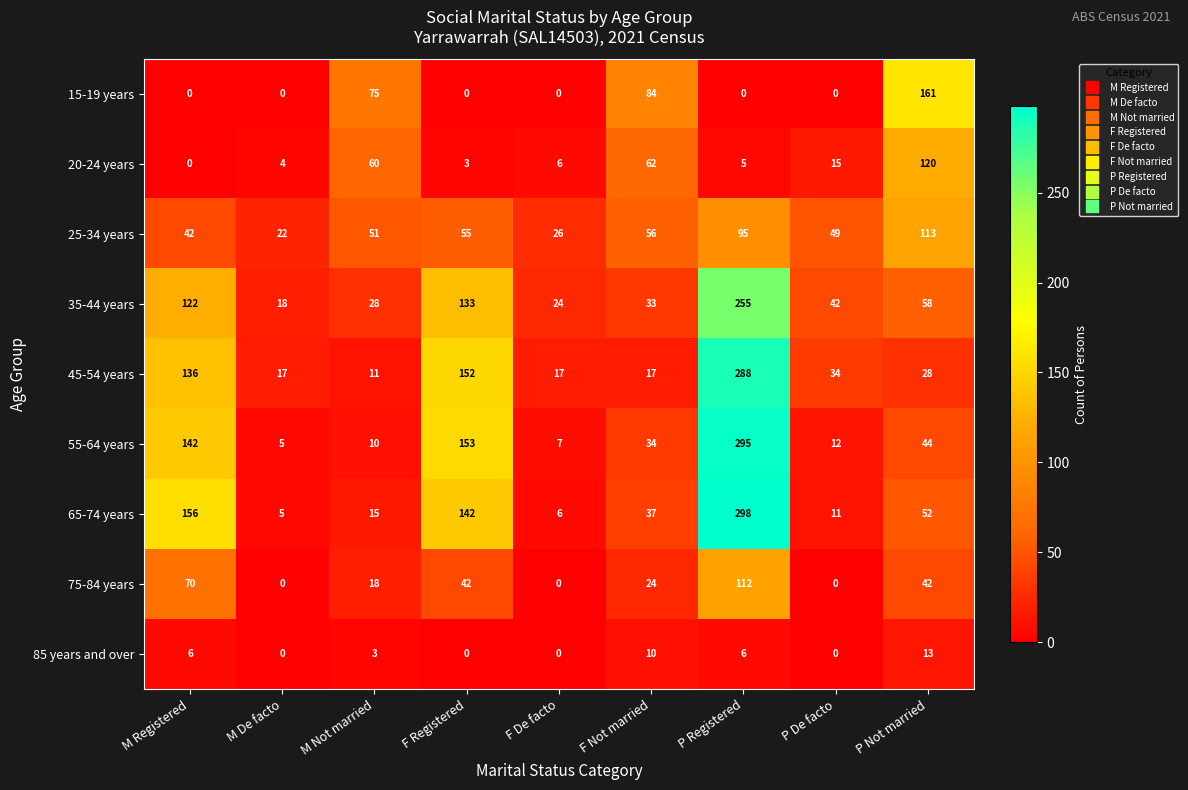

Read the 35-44 years value at F Not married, to the nearest 5.

35